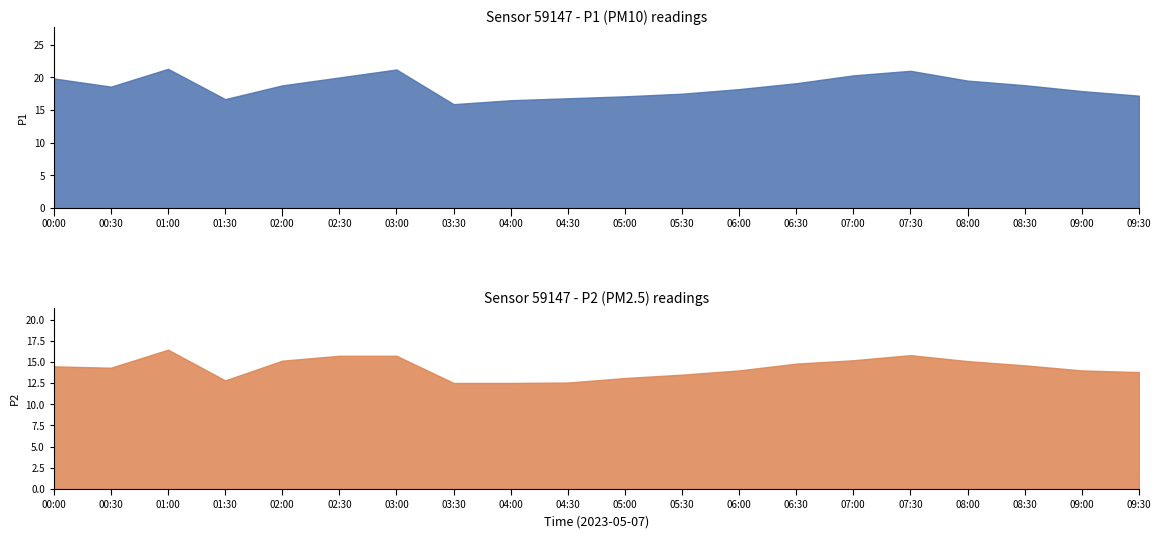

Reading left to right, transcribe all the data shown in this chart.

P1: 00:00=19.8	00:30=18.6	01:00=21.3	01:30=16.7	02:00=18.8	02:30=20.0	03:00=21.2	03:30=15.9	04:00=16.5	04:30=16.8	05:00=17.1	05:30=17.5	06:00=18.2	06:30=19.1	07:00=20.3	07:30=21.0	08:00=19.5	08:30=18.8	09:00=17.9	09:30=17.2
P2: 00:00=14.5	00:30=14.3	01:00=16.4	01:30=12.8	02:00=15.2	02:30=15.7	03:00=15.7	03:30=12.5	04:00=12.5	04:30=12.6	05:00=13.1	05:30=13.5	06:00=14.0	06:30=14.8	07:00=15.2	07:30=15.8	08:00=15.1	08:30=14.6	09:00=14.0	09:30=13.8